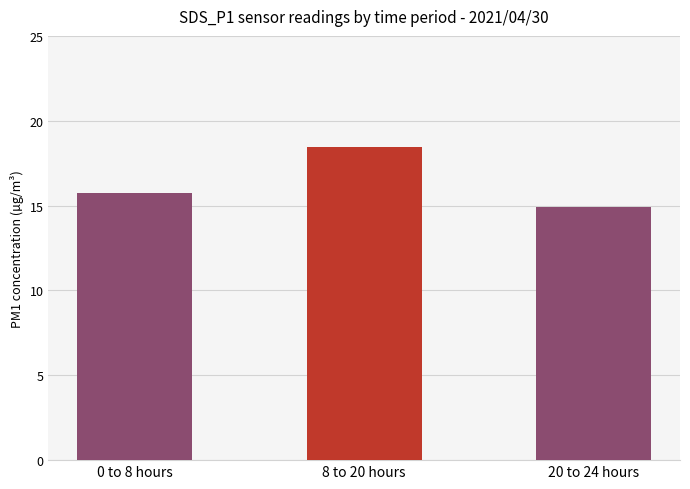

What is the smallest value displayed?

14.9